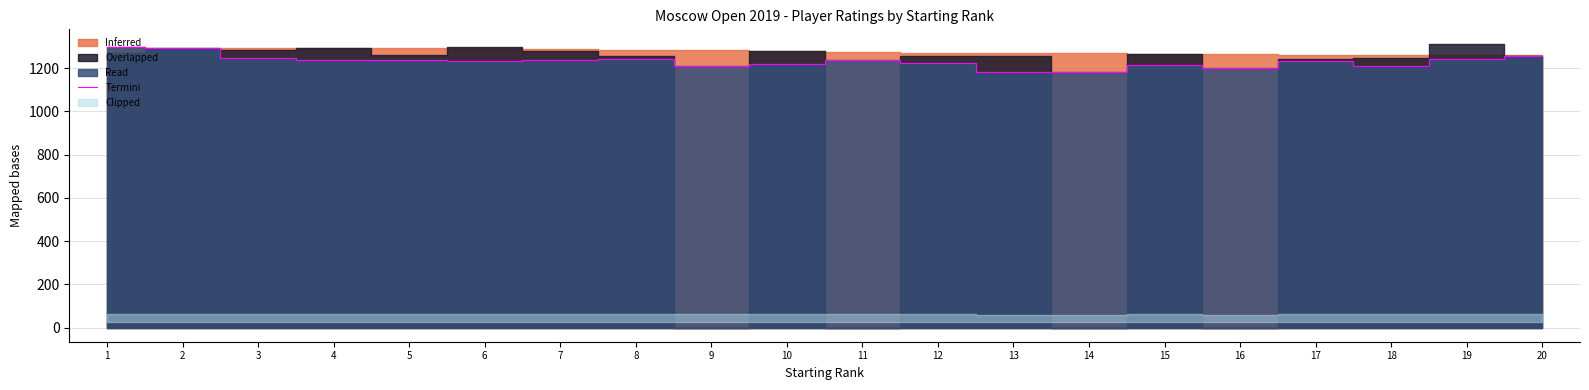

Is it true that the value at 19 is 640?

False